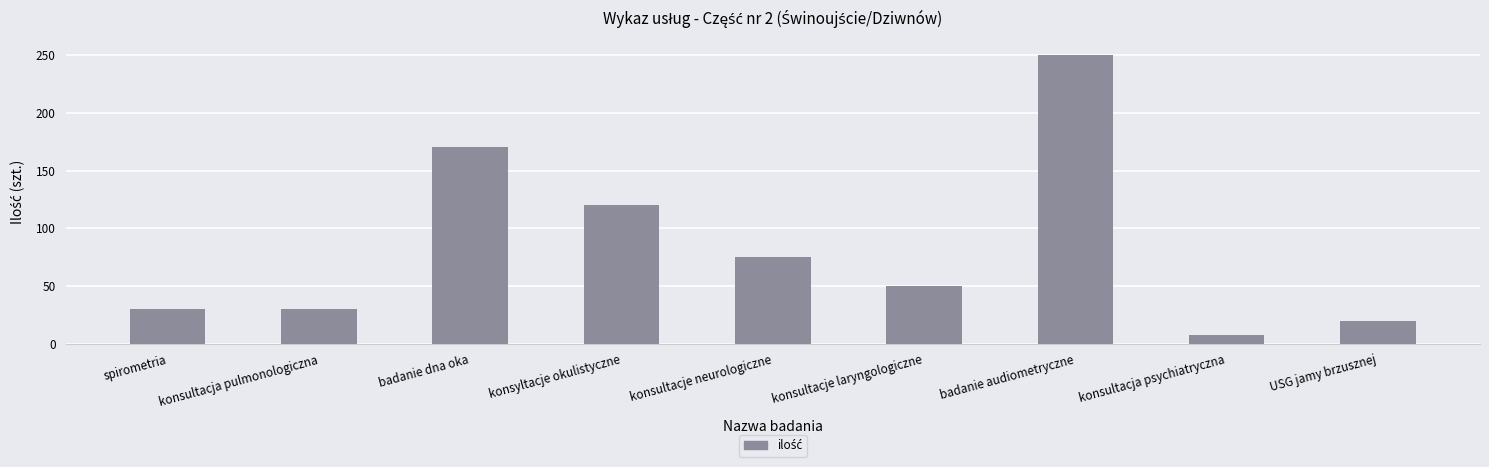

What is the sum of the values at USG jamy brzusznej and konsyltacje okulistyczne?

140